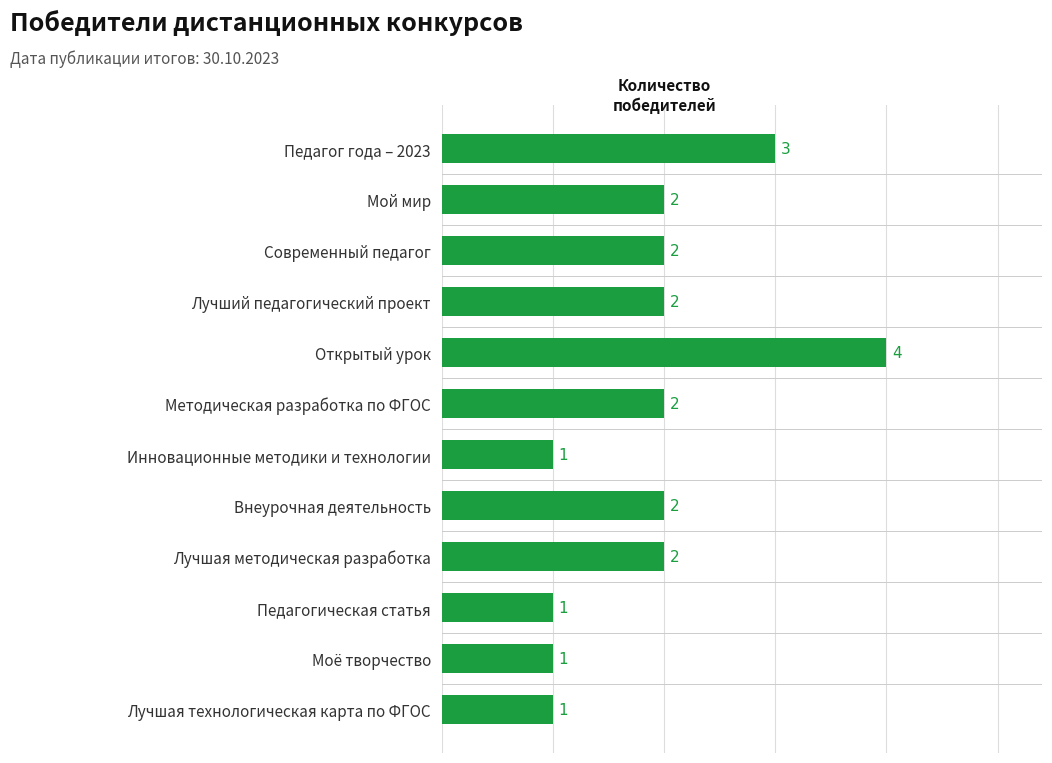

What is the sum of all values?

23